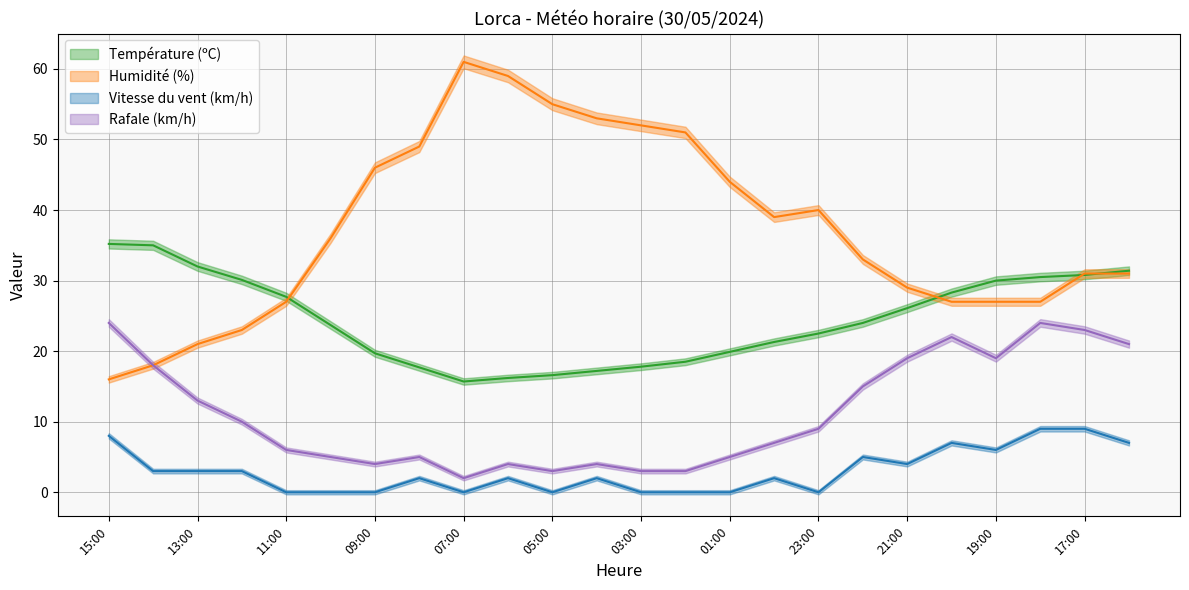

How many values in Vitesse du vent (km/h) are above zero?

15